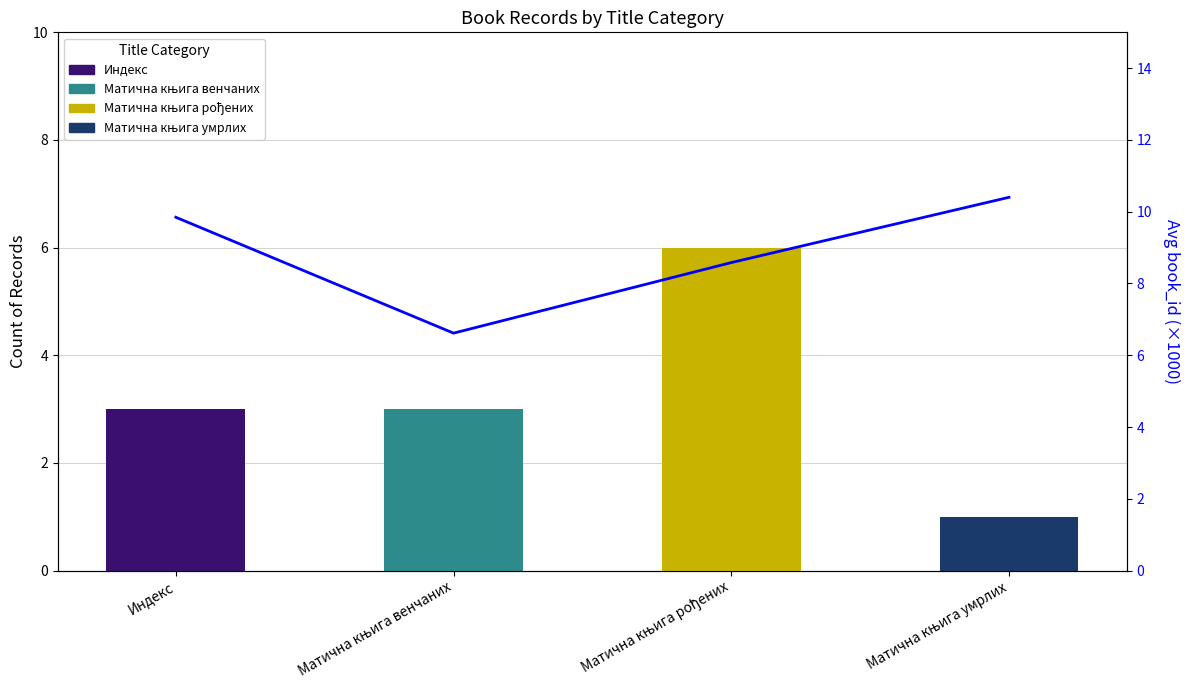

What is the approximate value at Матична књига венчаних?

6.6